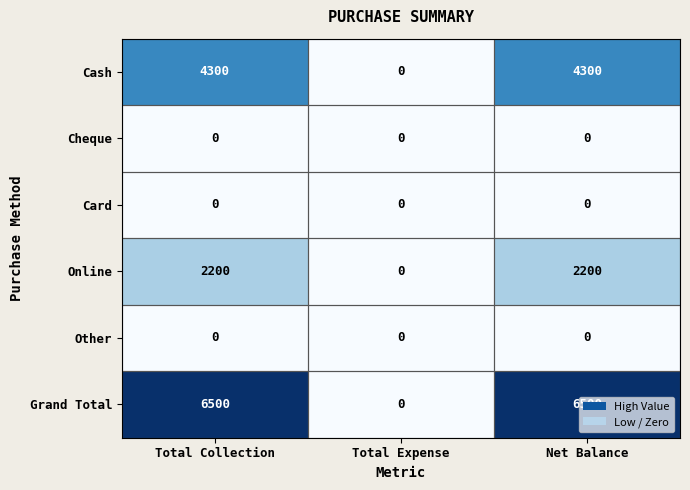

Which category has the lowest value in the Online series?

Total Expense